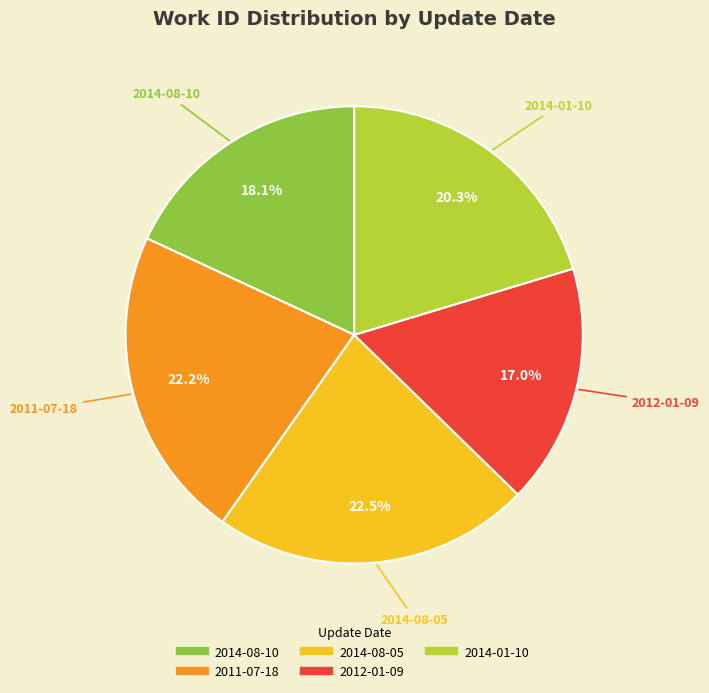

What is the ratio of the value at 2014-01-10 to the value at 2011-07-18?

0.9